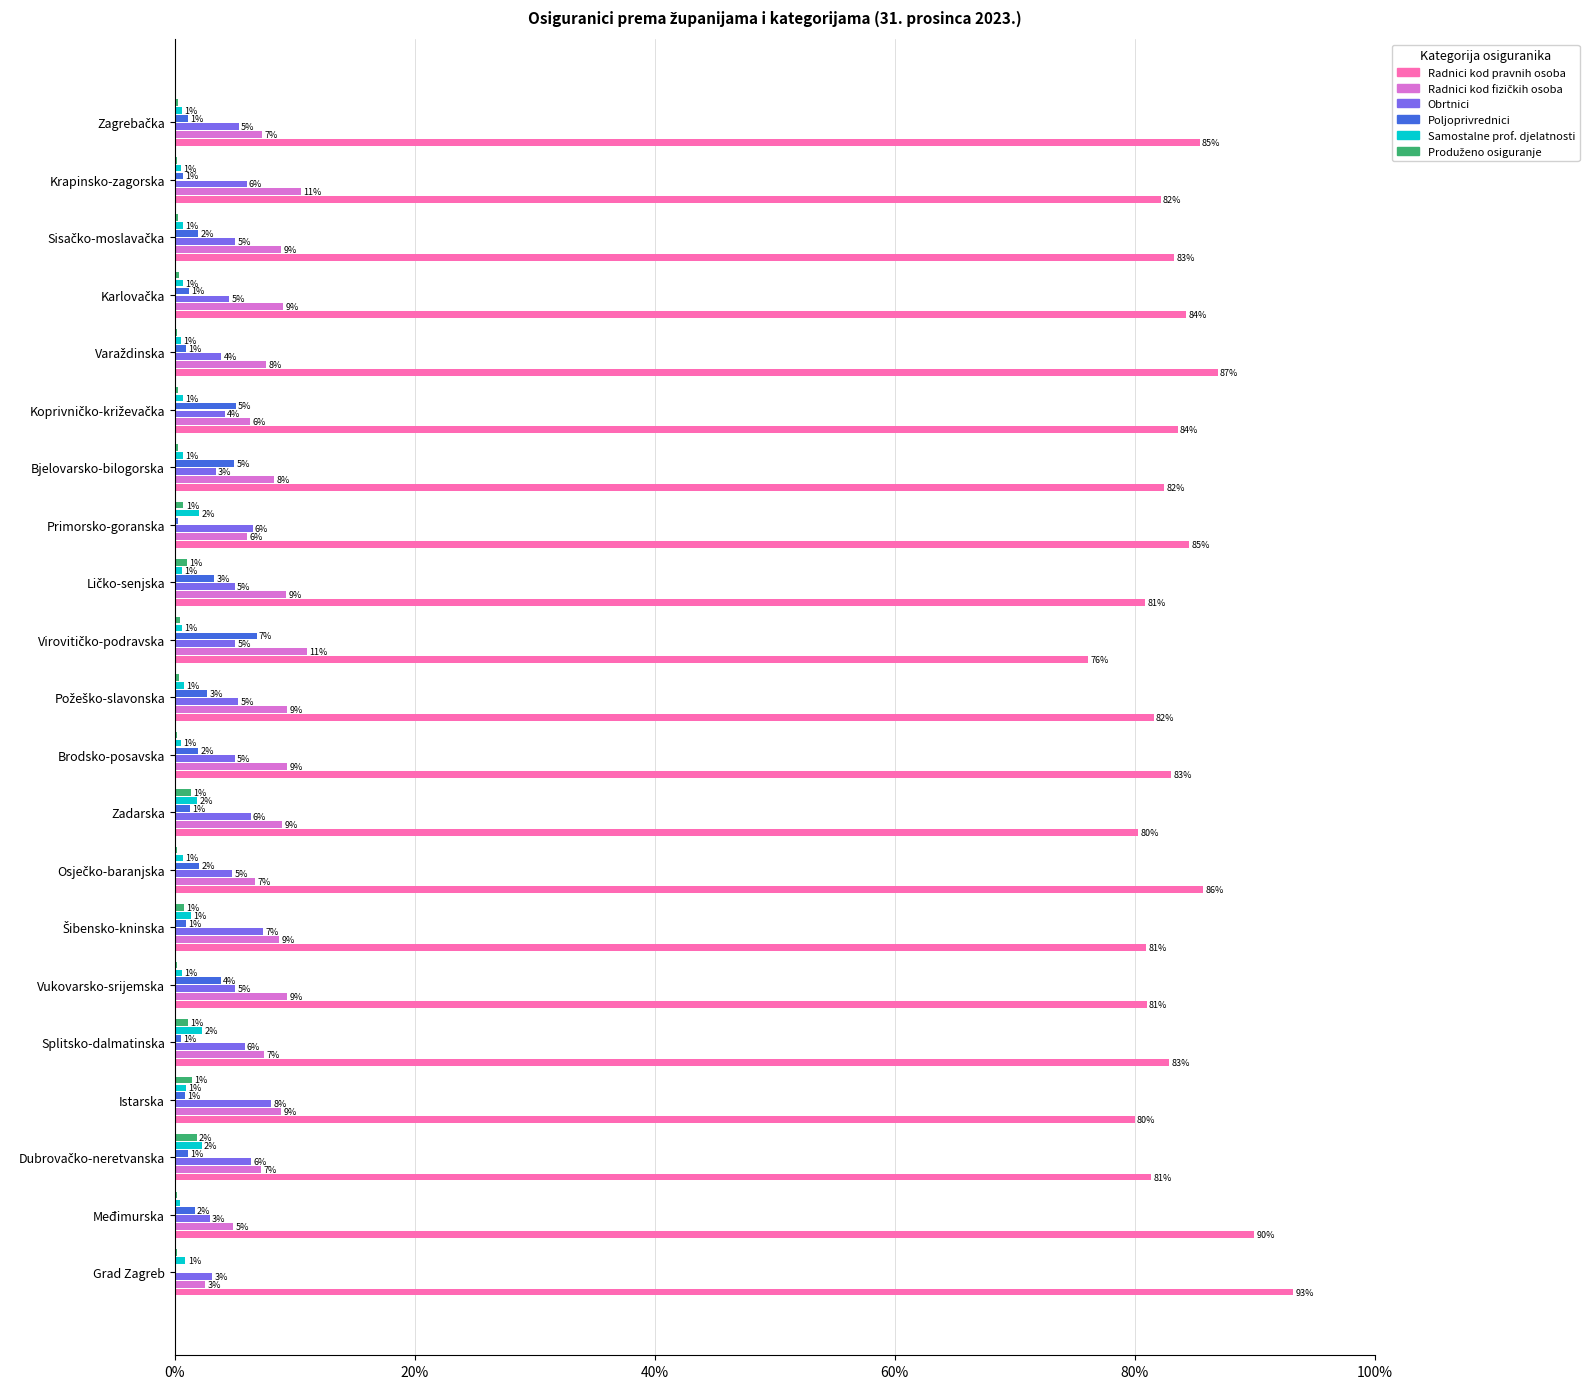

Which series has the largest total across all categories?

Radnici kod pravnih osoba